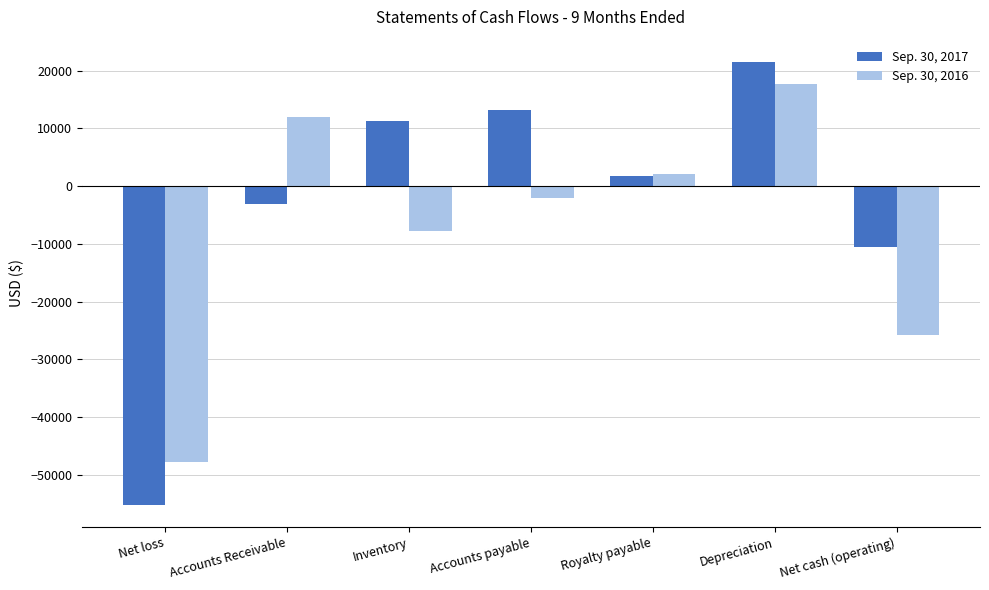

How many bars are there in total?

14